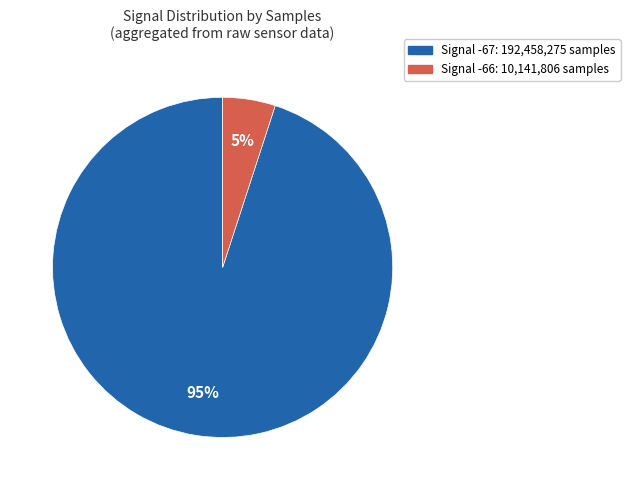

To the nearest percent, what is the difference between the largest and smallest slice percentages?

90%